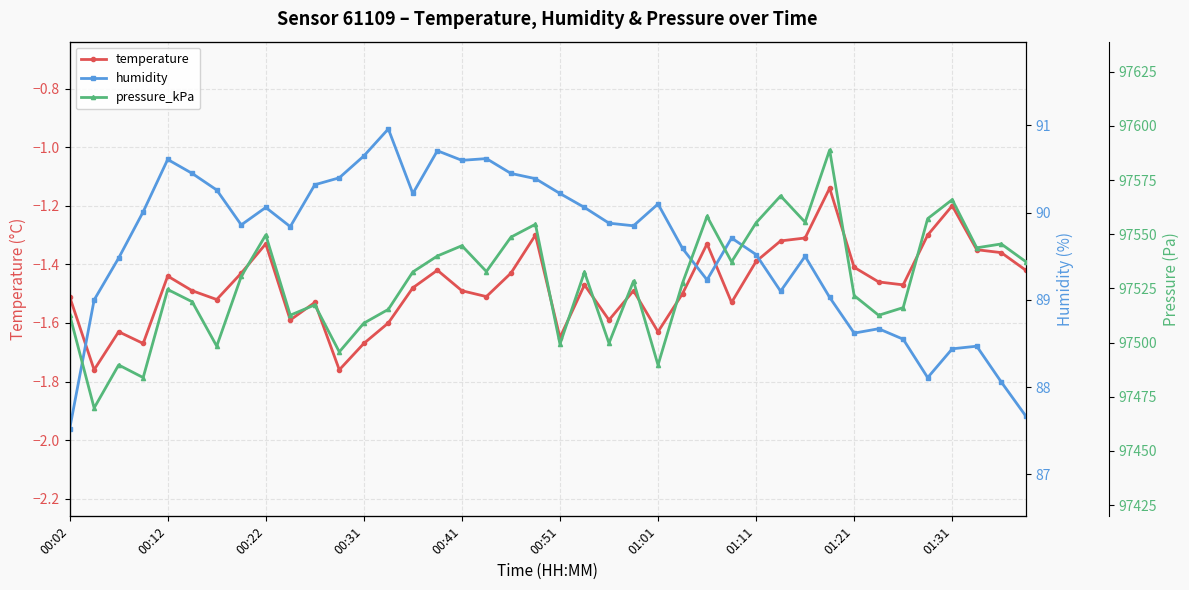

Where is temperature nearest to the value -1?

31